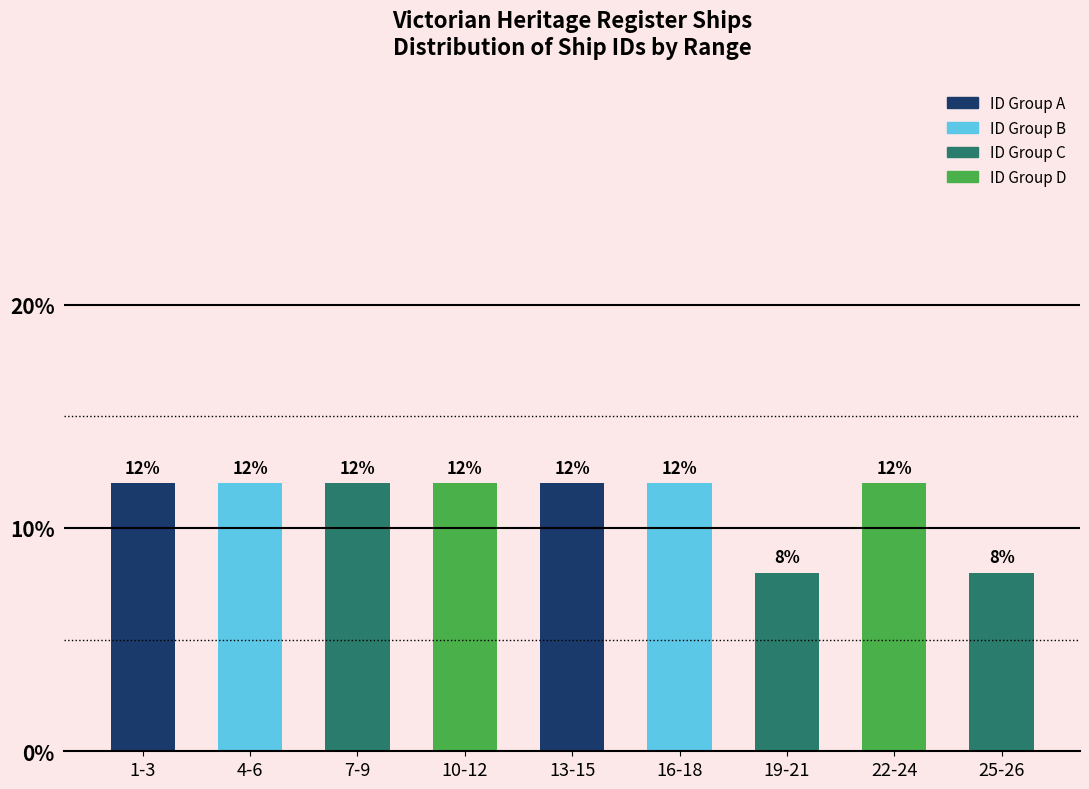

Reading left to right, extract all data points from this chart.

12	12	12	12	12	12	8	12	8